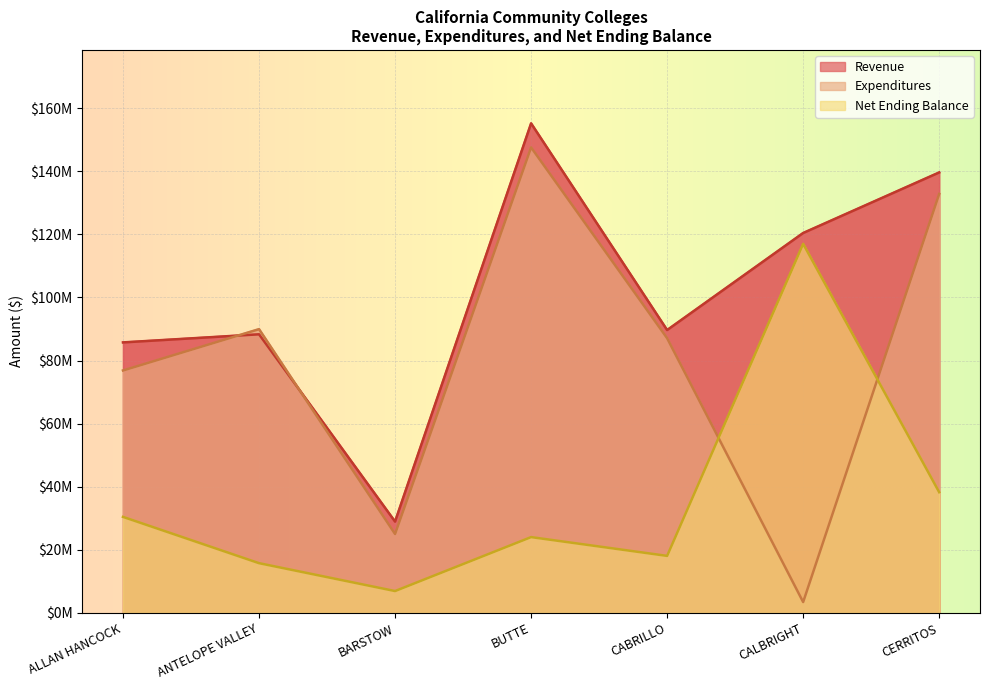

Rank the series by their maximum value, from lowest to highest.

Net Ending Balance, Expenditures, Revenue